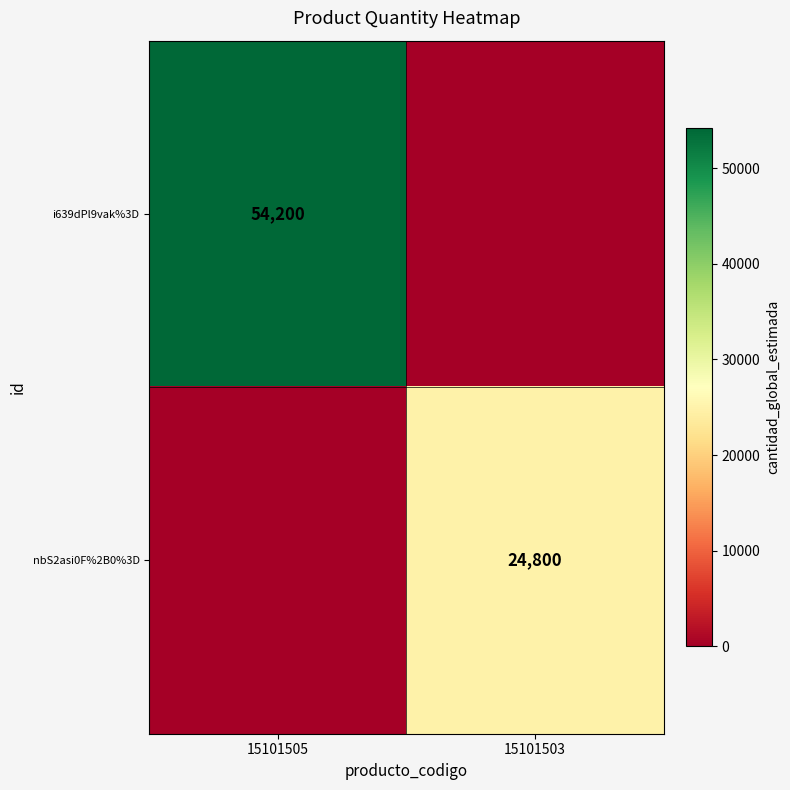

What is the greatest value displayed?

54200